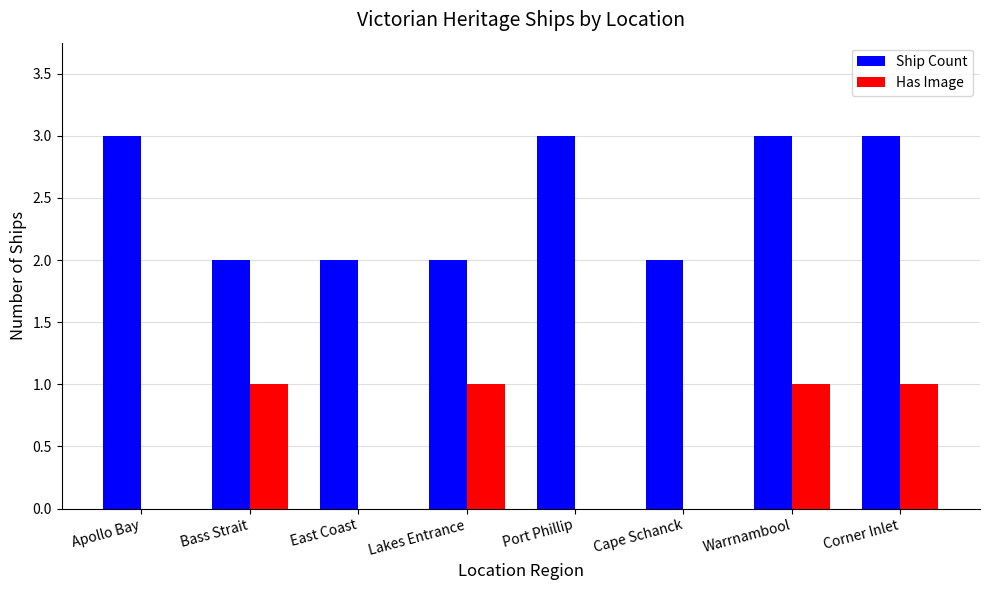

The Has Image series shows 0 at East Coast. True or false?

True